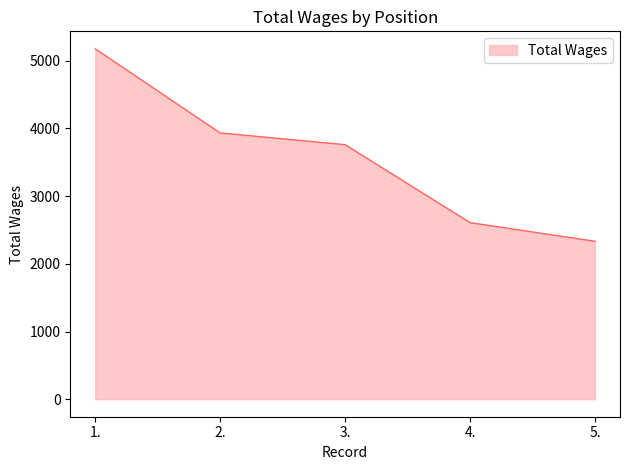

True or false: the data shows 4969 at 3..

False